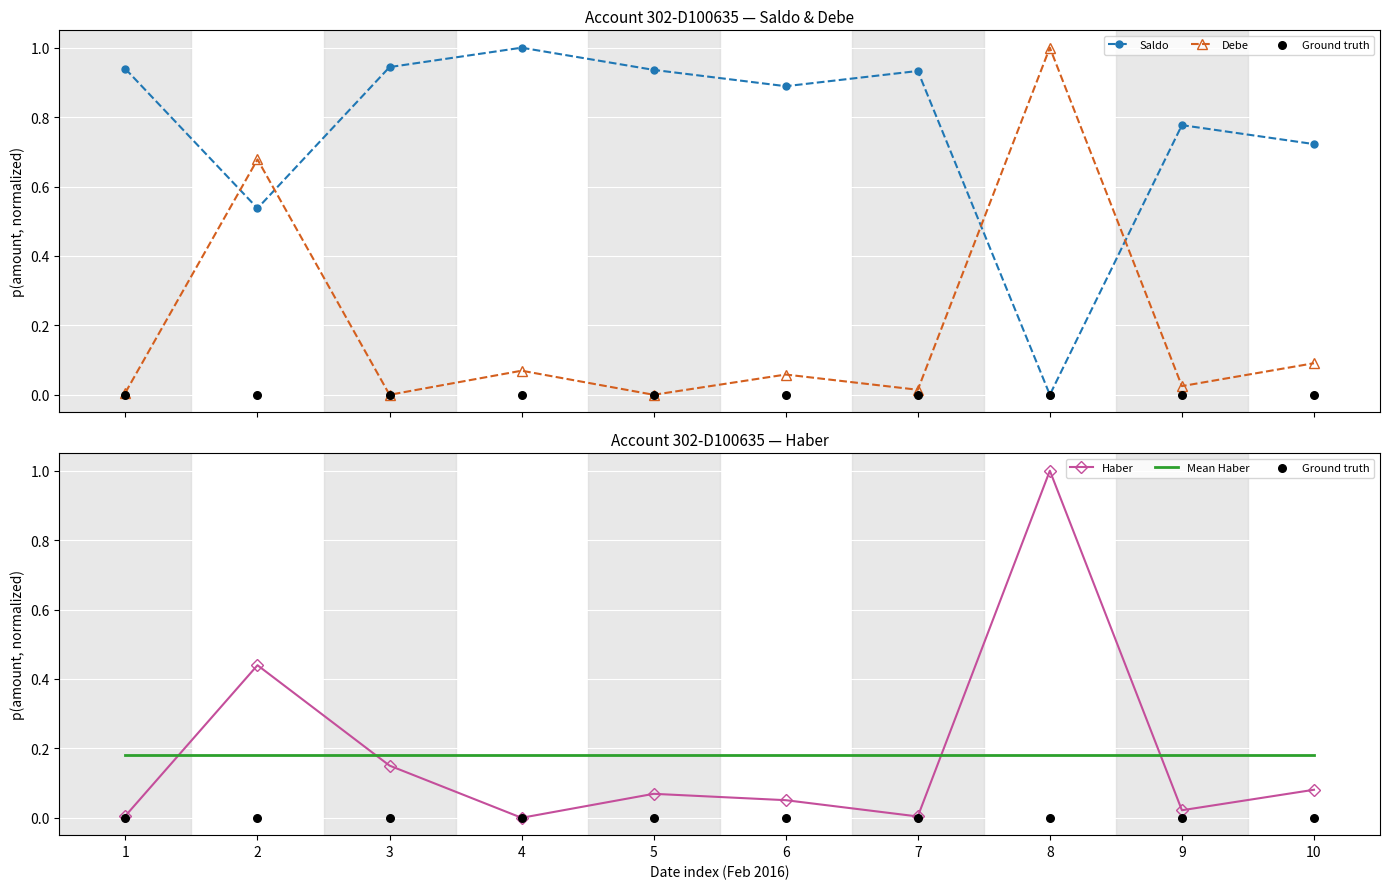

At which category is the sum across all series the highest?

8